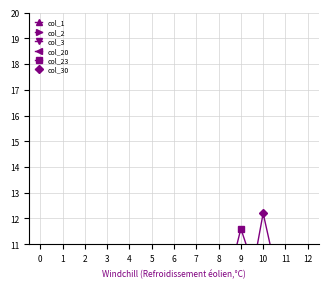

Where does the col_30 series first go above 8?

2